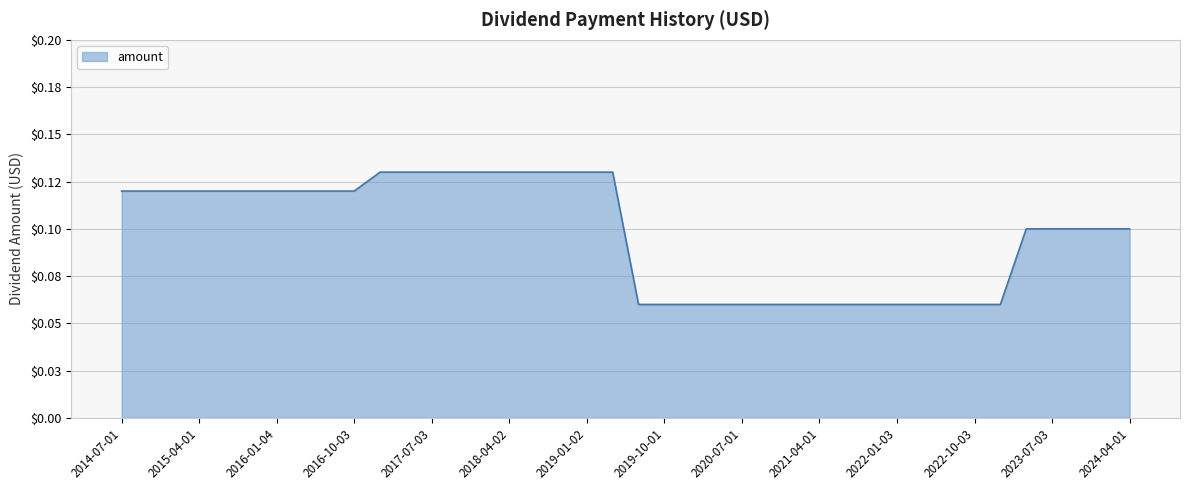

Does the chart have visible grid lines?

Yes